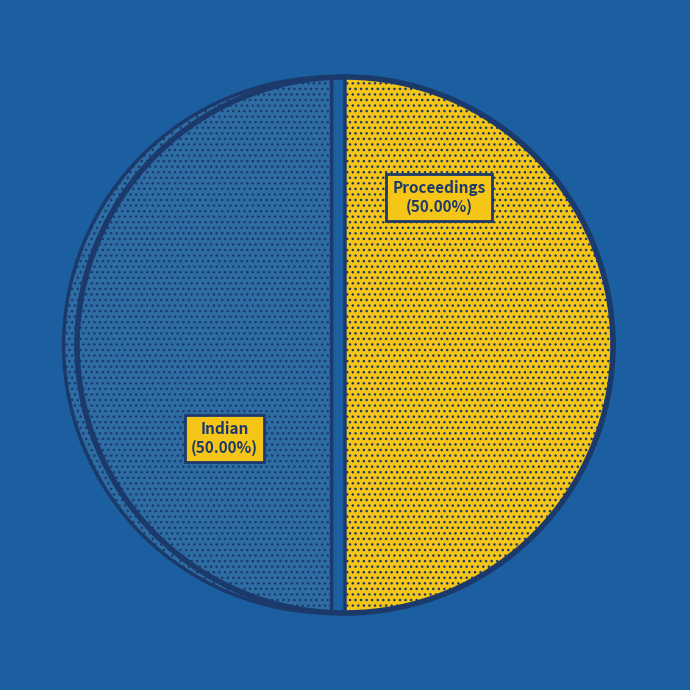

How many segments does this pie chart have?

2